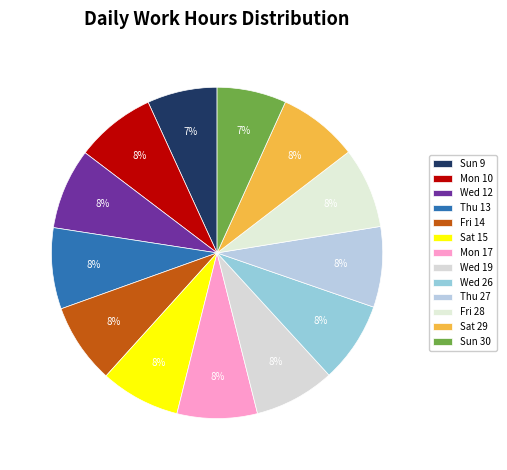

Count the number of slices in the pie.

13